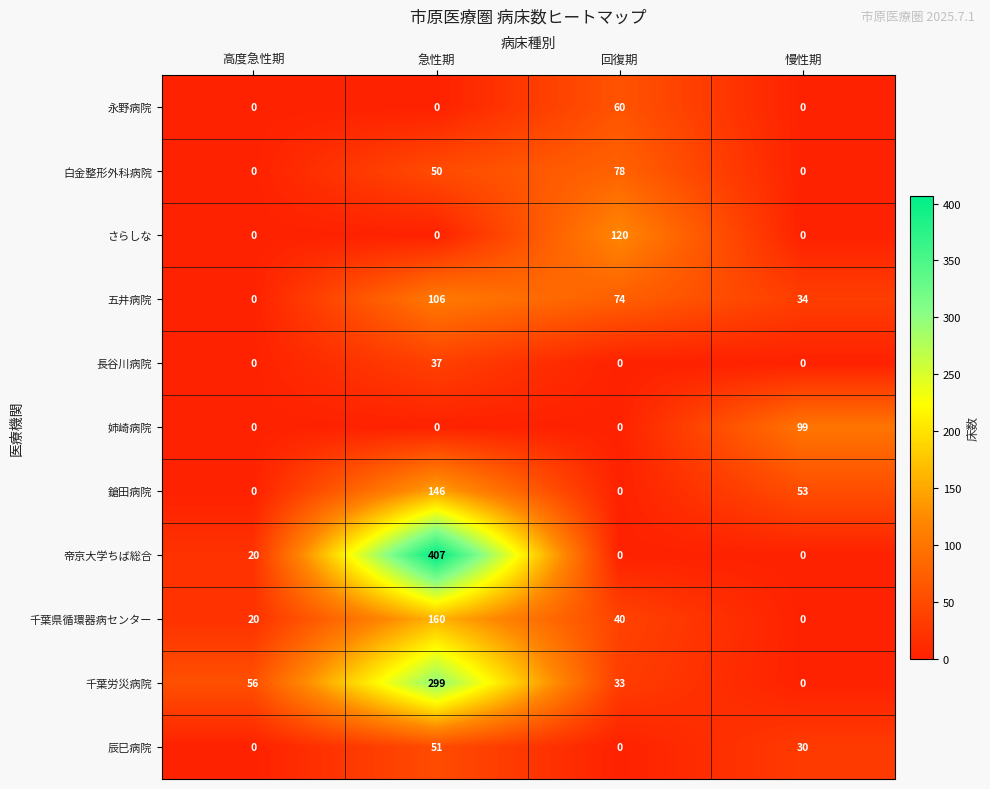

List the series in order of their peak value, highest first.

帝京大学ちば総合, 千葉労災病院, 千葉県循環器病センター, 鎗田病院, さらしな, 五井病院, 姉崎病院, 白金整形外科病院, 永野病院, 辰巳病院, 長谷川病院